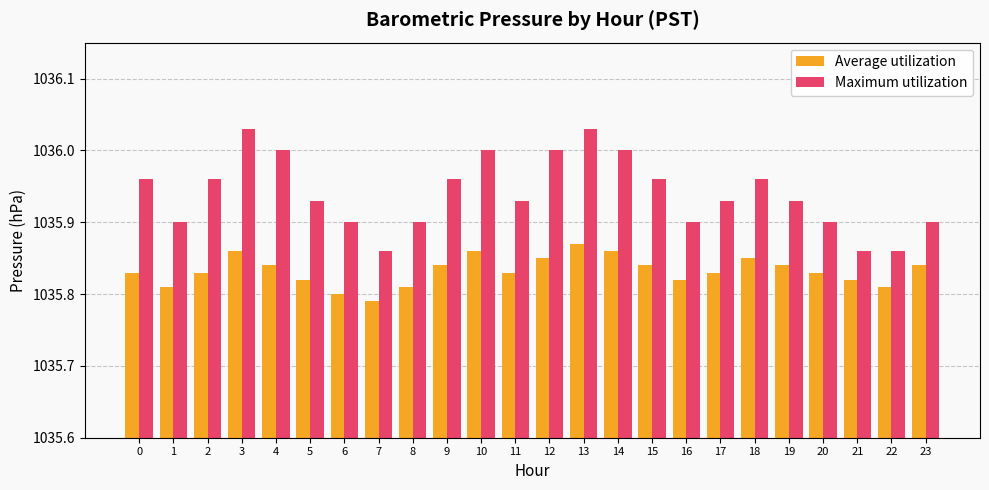

What is the sum of the Maximum utilization values at 16 and 5?

2071.8